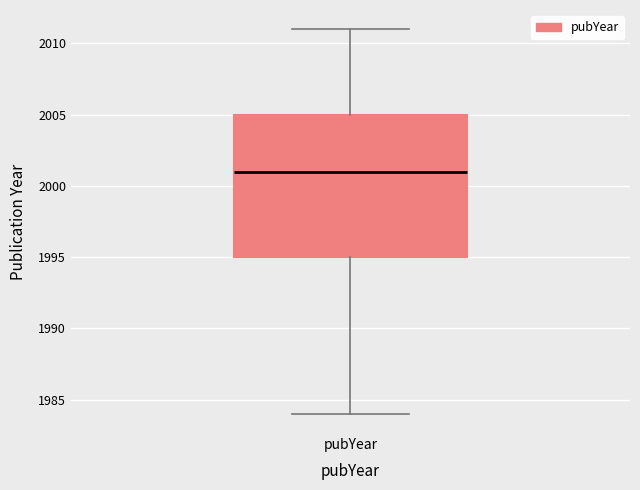

Transcribe this box plot: give where the median line is, the range the box spans, and where the two whiskers end, as read against the y-axis. The values are not printed on the chart, so give them approximately, as read against the axis.

median 2001, box 1995 to 2005, whiskers 1984 to 2011